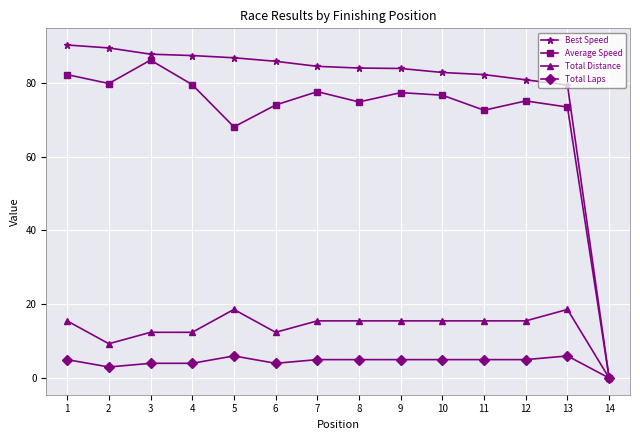

Where is Total Laps nearest to the value 3?

2